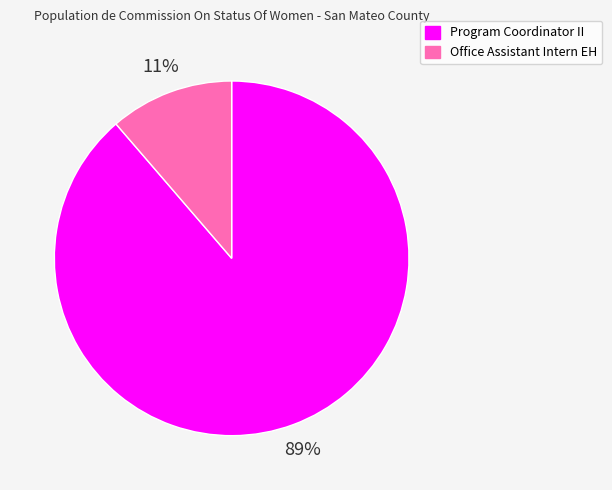

Which slice is the smallest?

Office Assistant Intern EH